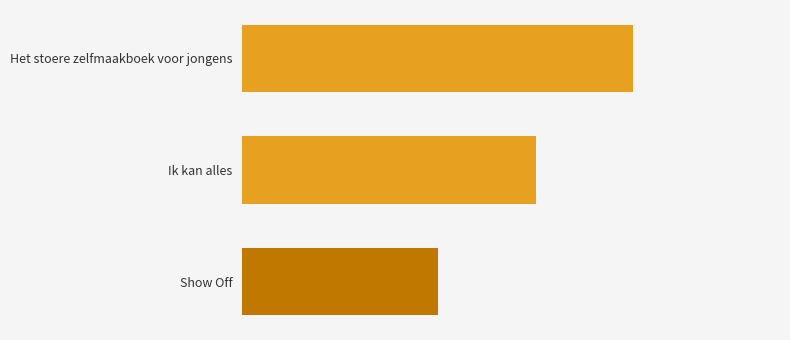

How many values are between 2009 and 2013?

3